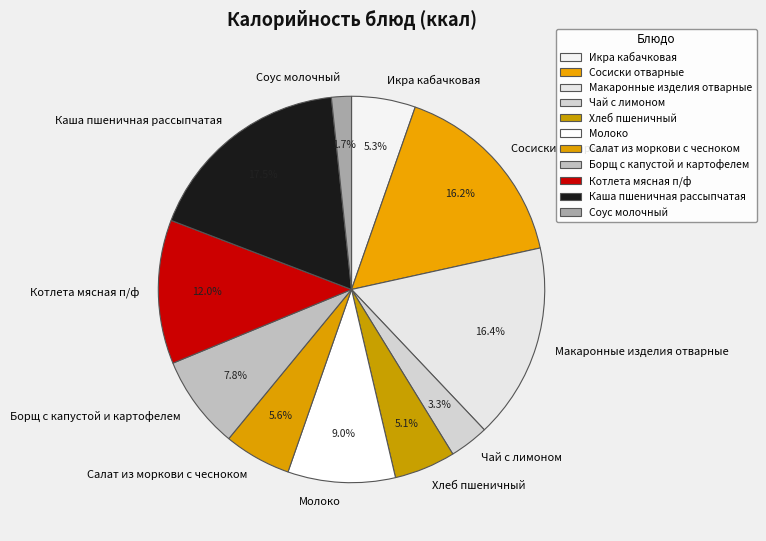

To the nearest percent, what is the combined percentage of Чай с лимоном and Молоко?

12%